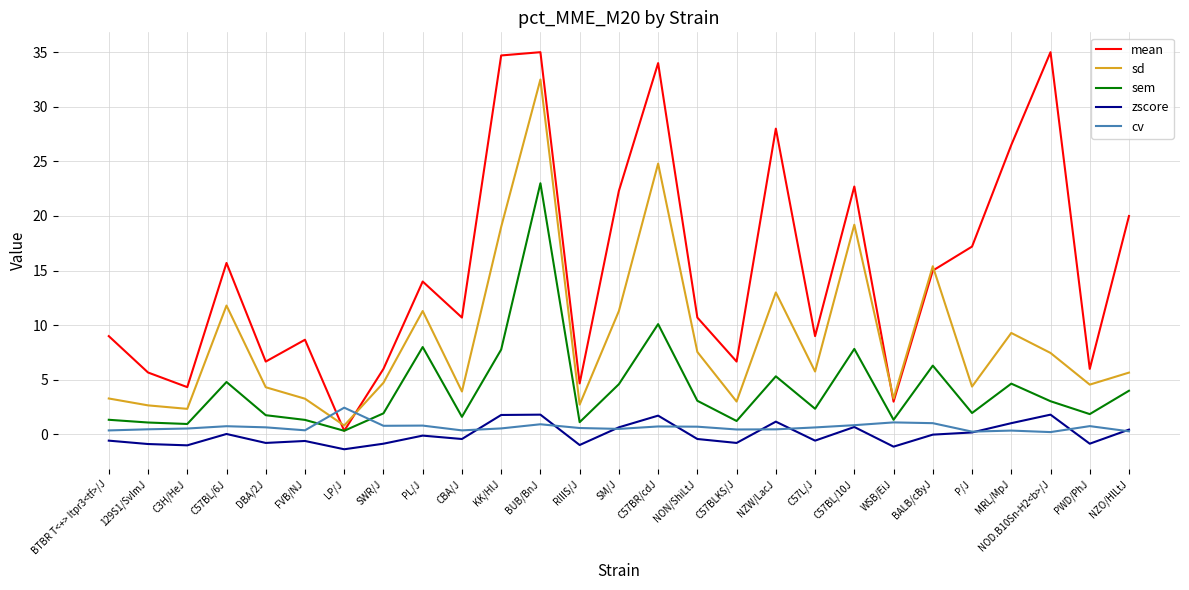

What is the sum of the cv values at BALB/cByJ and C3H/HeJ?

1.6